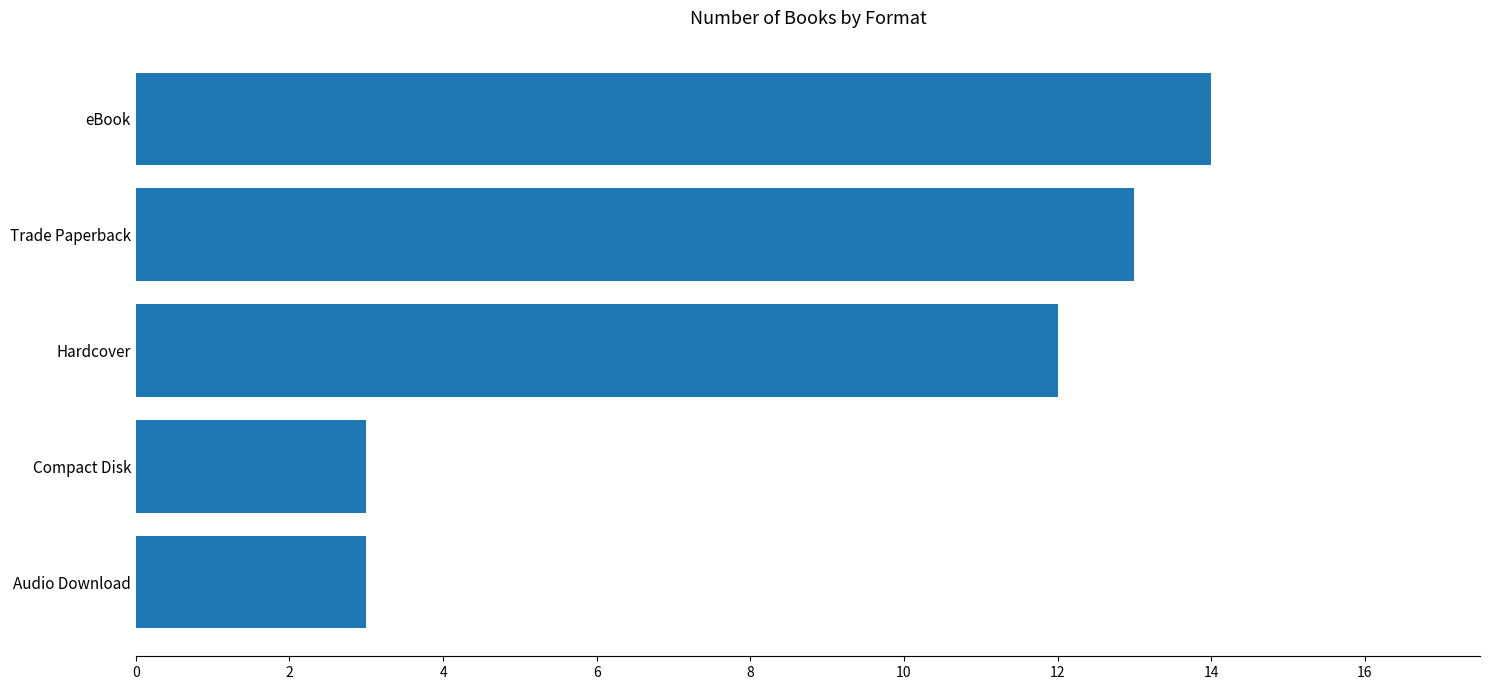

What is the change in value from Trade Paperback to eBook?

+1